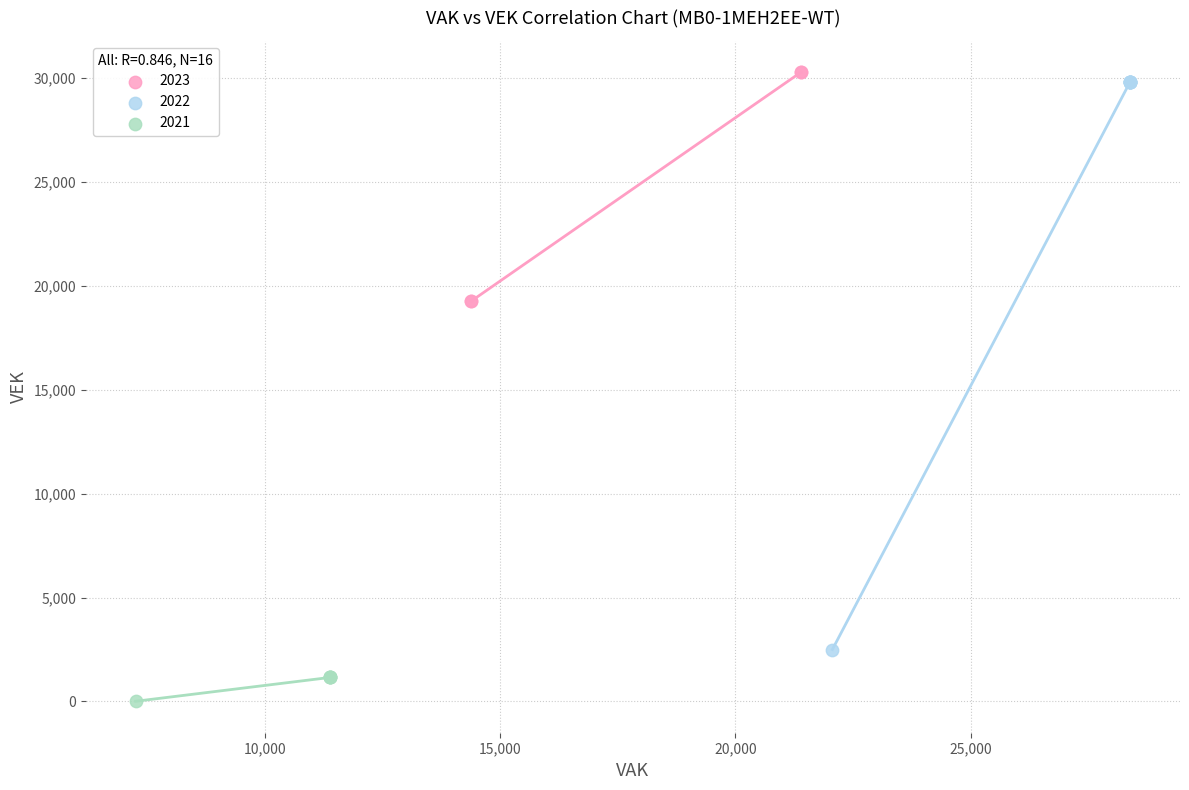

Which series contains the lowest Y value?

2021